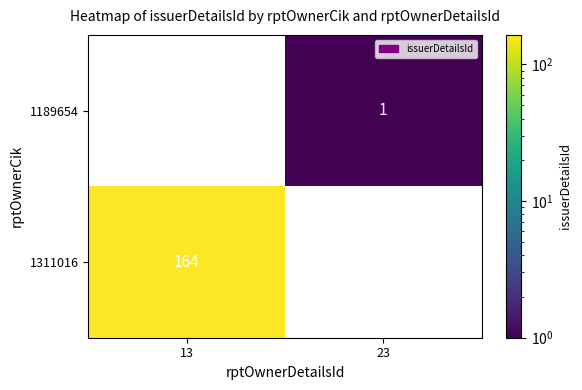

Which series has the widest spread of values?

1311016